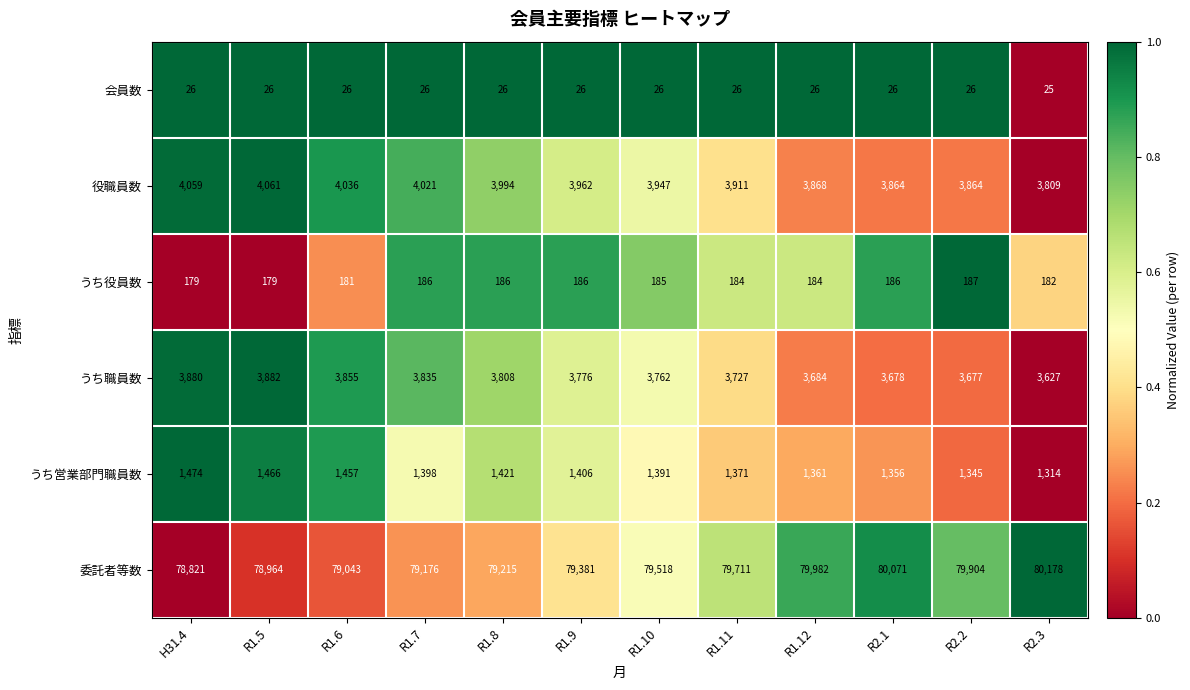

Is it true that 会員数 equals 34 at R1.11?

False